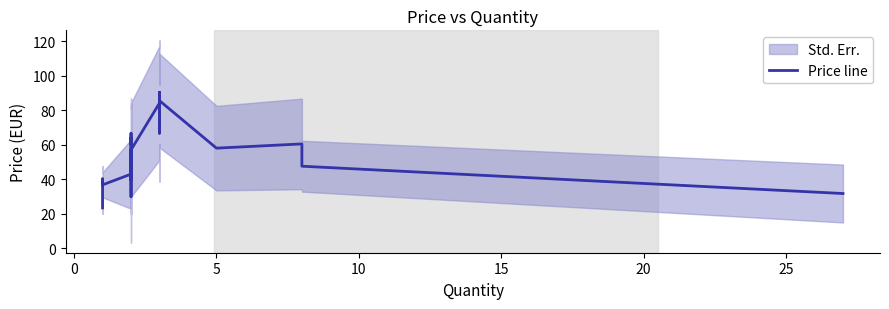

True or false: the data has more than 0 interior local peaks.

True